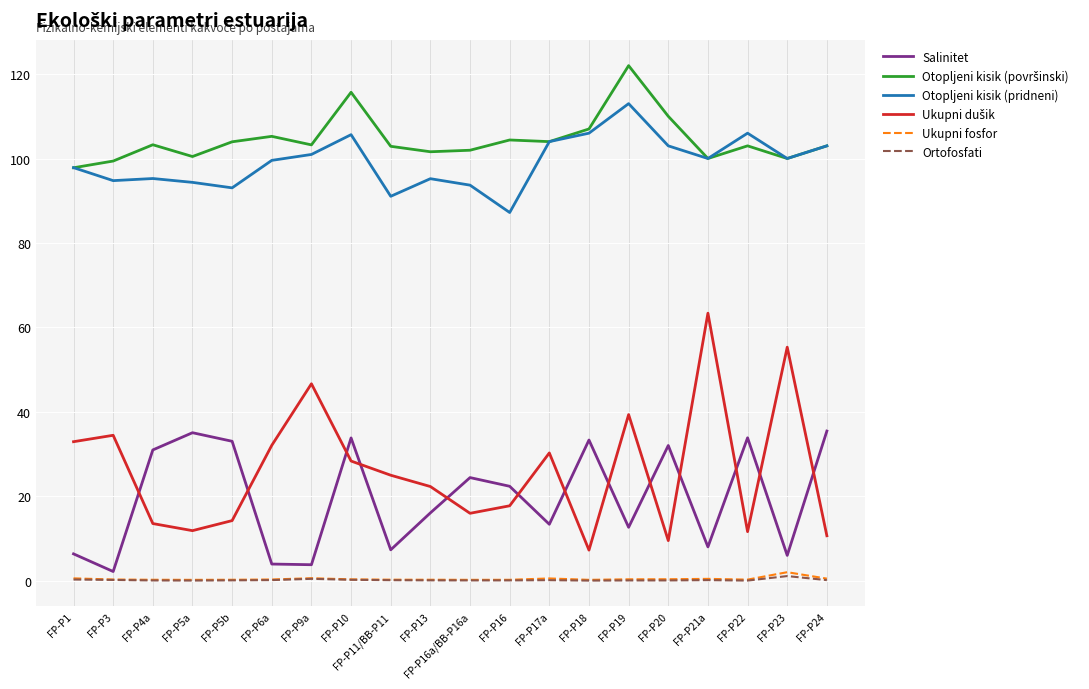

True or false: Otopljeni kisik (pridneni) has a value of 103.0 at FP-P20.

True